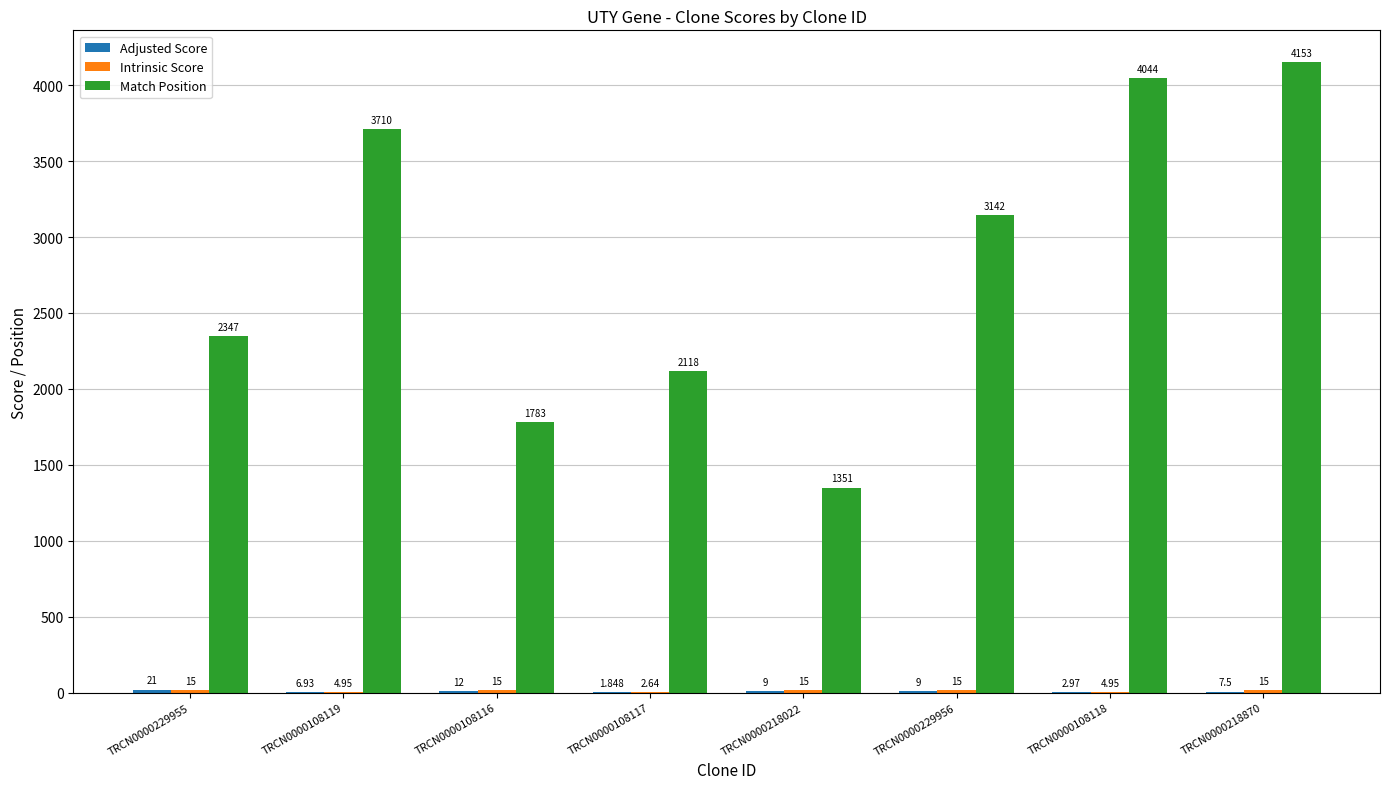

Between TRCN0000108119 and TRCN0000108118, which series saw the biggest shift?

Match Position